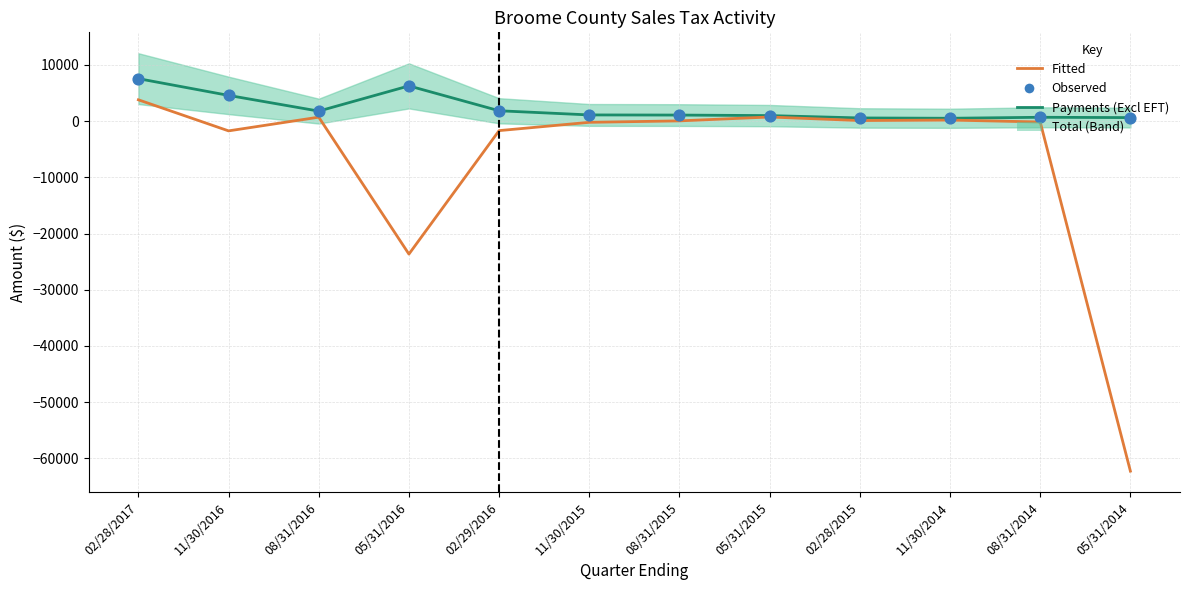

Is the value of Total at 11/30/2014 greater than the value of Payments (Excl EFT) at 02/29/2016?

No